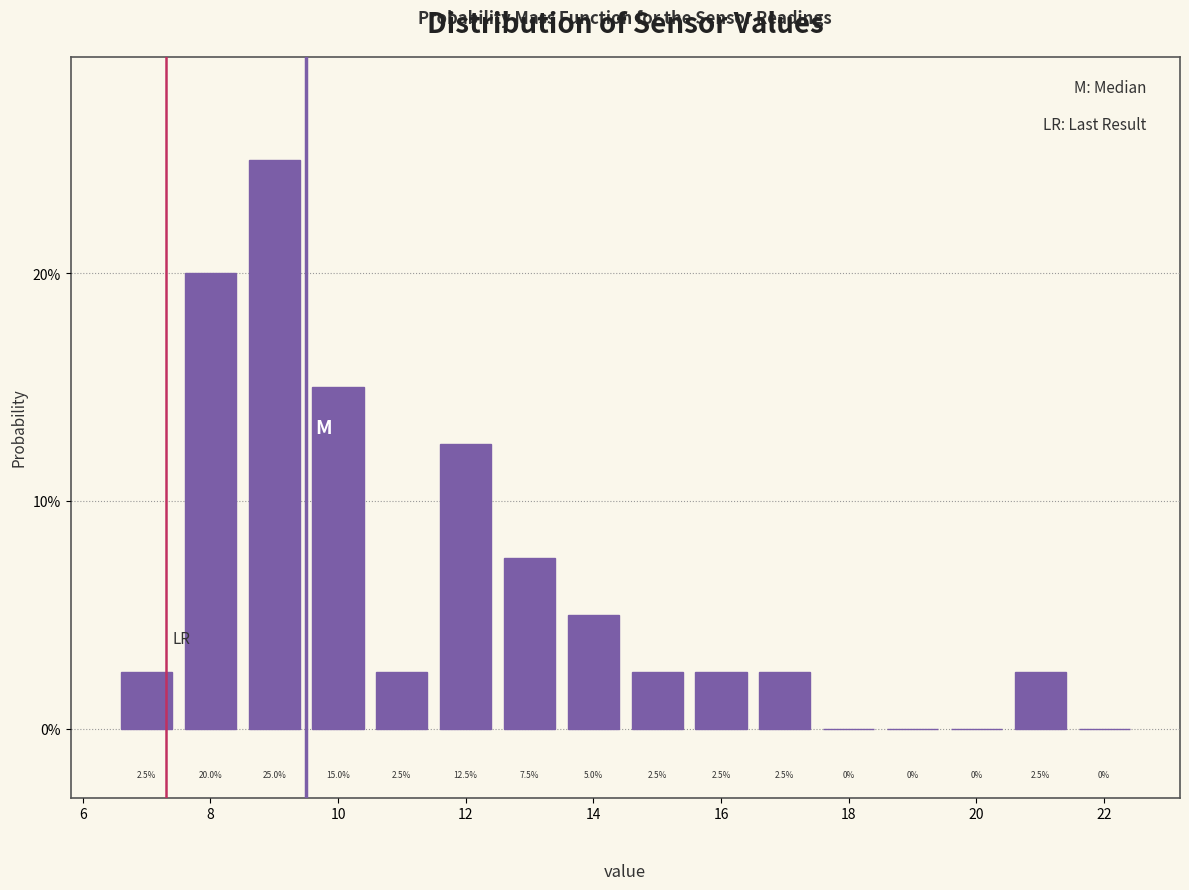

Reading left to right, transcribe this chart: for each bar, give the range it covers on the x-axis and its height. The bar edges are not printed on the chart, so give them approximately, as read against the axis.

6.5 to 7.5: 2.5
7.5 to 8.5: 20.0
8.5 to 9.5: 25.0
9.5 to 10.5: 15.0
10.5 to 11.5: 2.5
11.5 to 12.5: 12.5
12.5 to 13.5: 7.5
13.5 to 14.5: 5.0
14.5 to 15.5: 2.5
15.5 to 16.5: 2.5
16.5 to 17.5: 2.5
17.5 to 18.5: 0.0
18.5 to 19.5: 0.0
19.5 to 20.5: 0.0
20.5 to 21.5: 2.5
21.5 to 22.5: 0.0